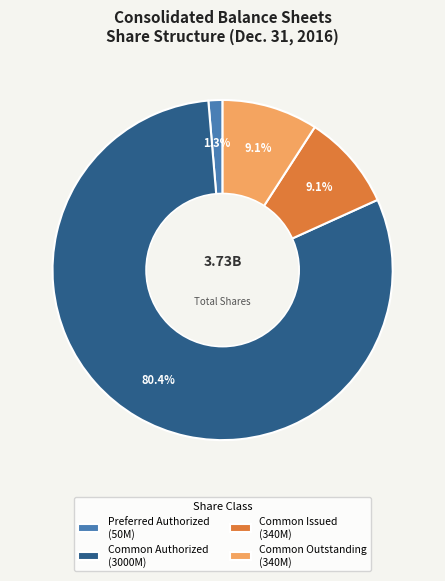

What is the majority slice?

Common Authorized (3000M)